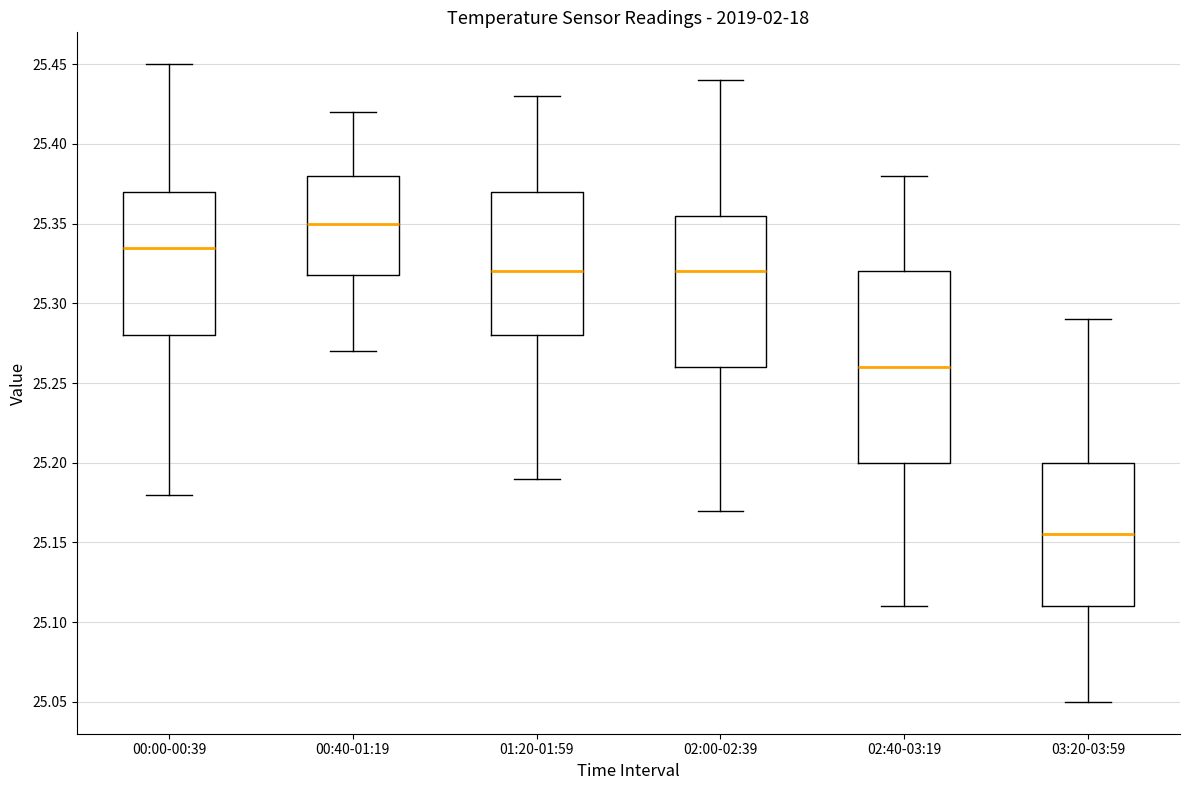

Comparing the boxes themselves (not the whiskers), which one is the tallest?

02:40-03:19